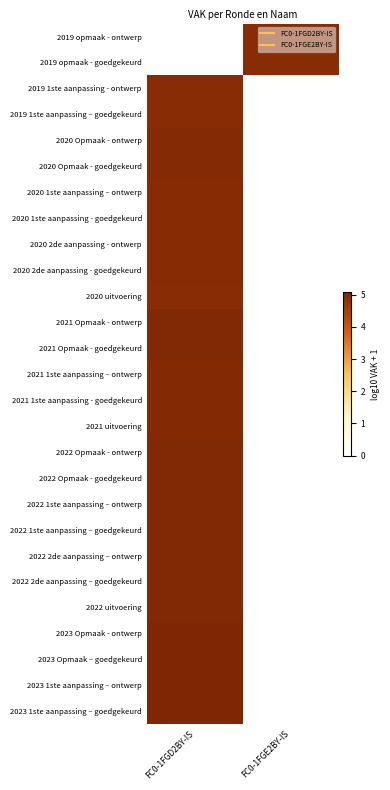

Where is 2020 1ste aanpassing - goedgekeurd nearest to the value 4?

FC0-1FGD2BY-IS